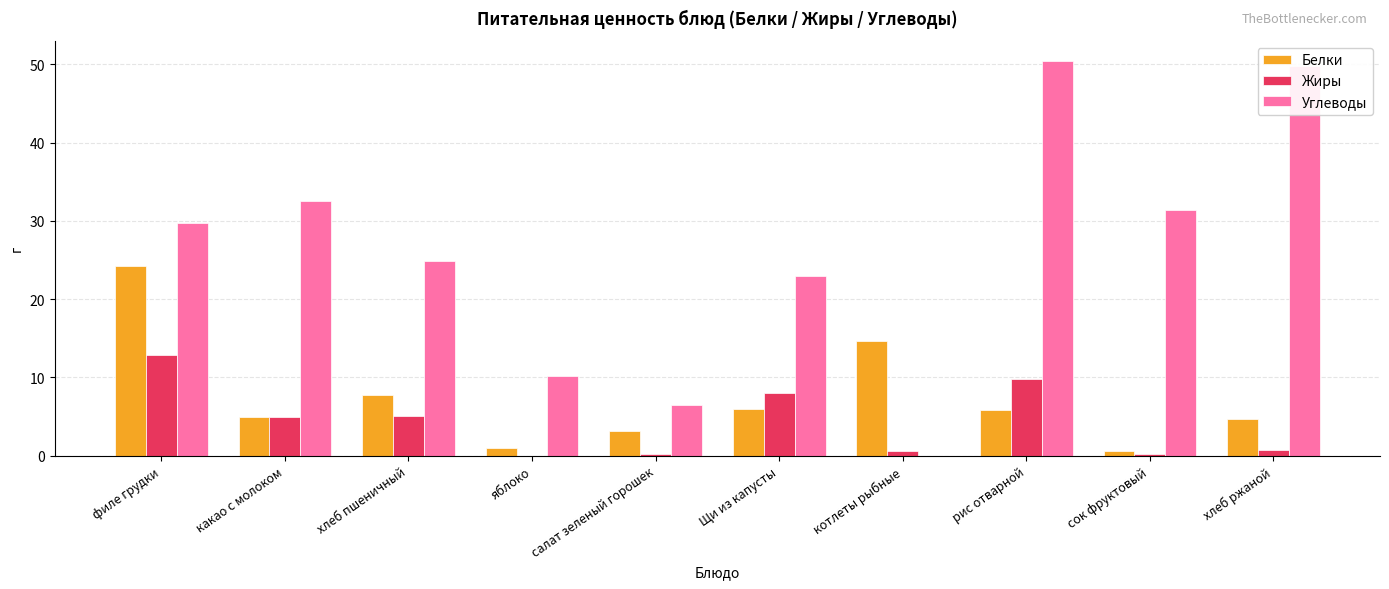

What is the sum of all Углеводы values?

258.5